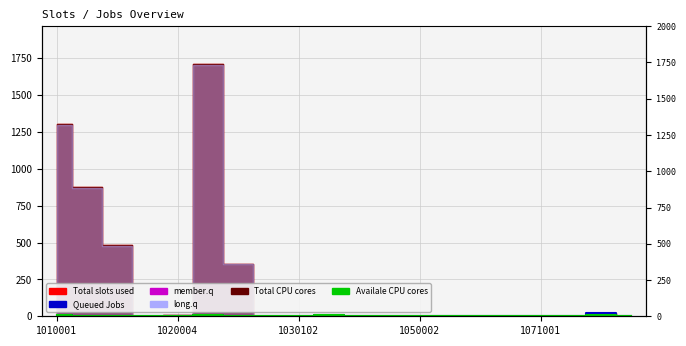

What is the difference between the second highest and second lowest values in the Queued Jobs series?

9